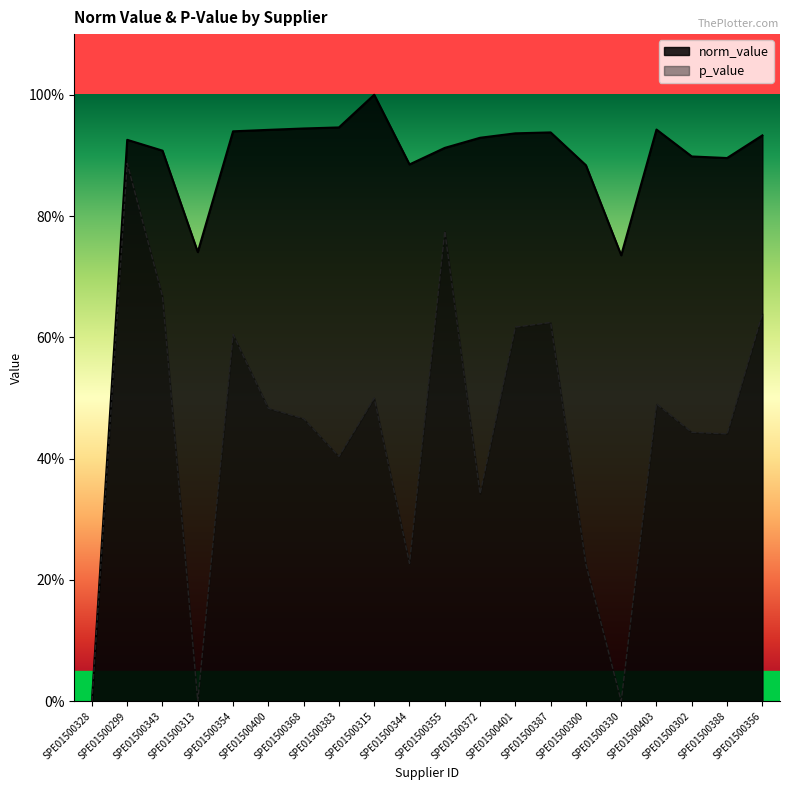

At which category is the sum across all series the highest?

SPE01500299